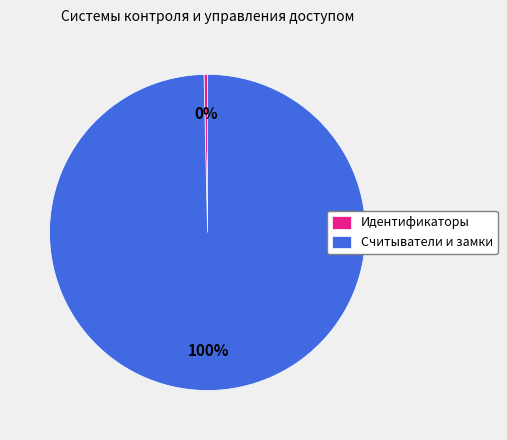

Does Идентификаторы represent more than half of the total?

No